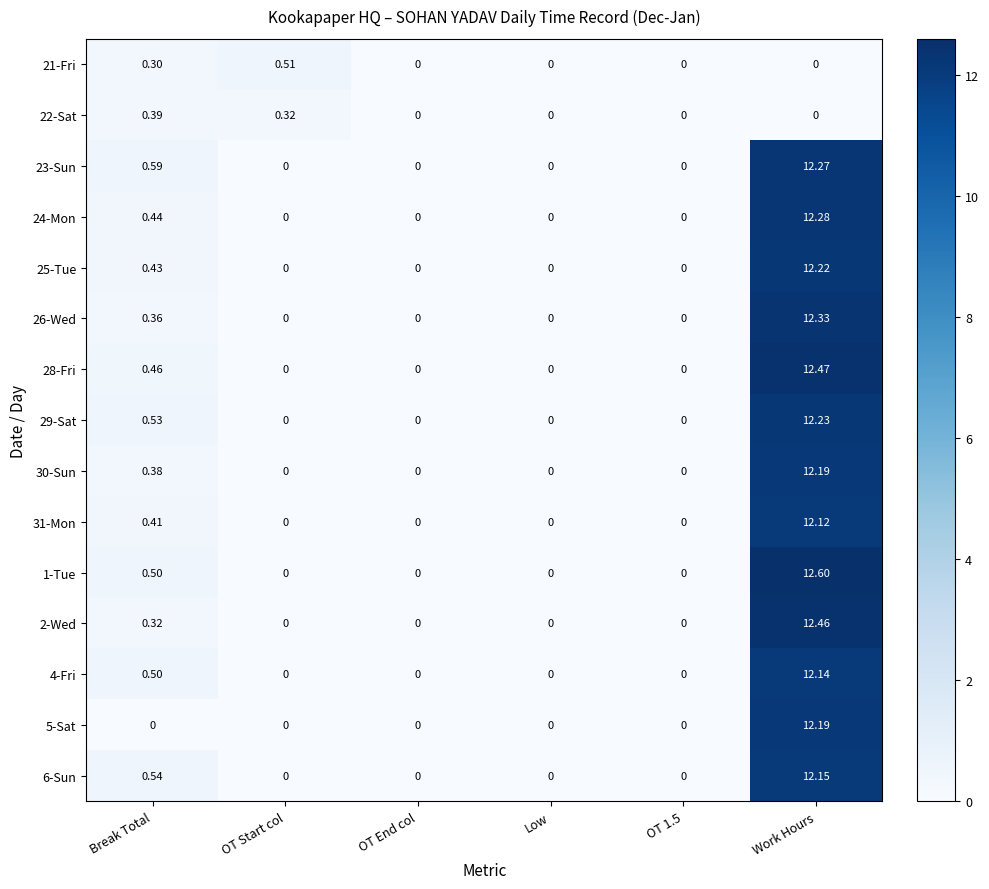

Where is 4-Fri nearest to the value 6?

Break Total